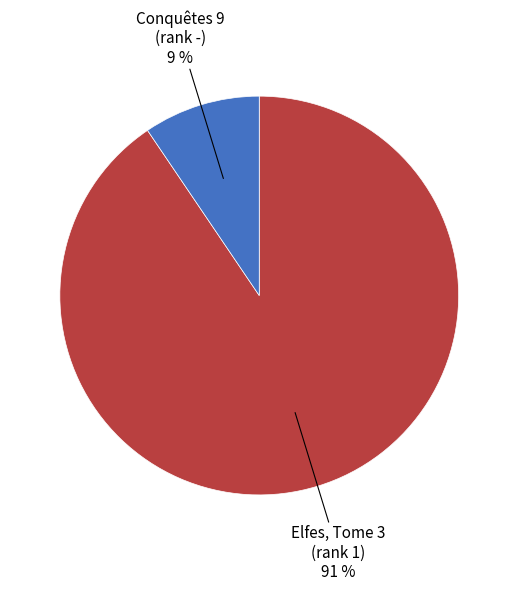

To the nearest percent, what is the average slice percentage?

50%